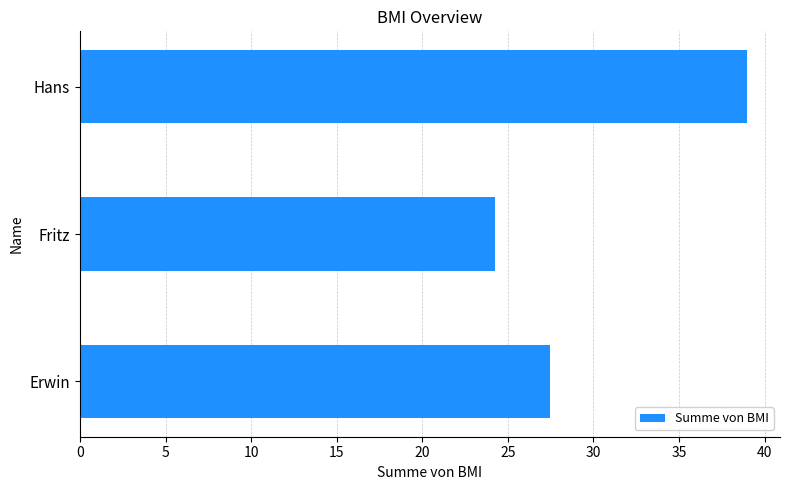

What is the maximum value shown in the chart?

38.9